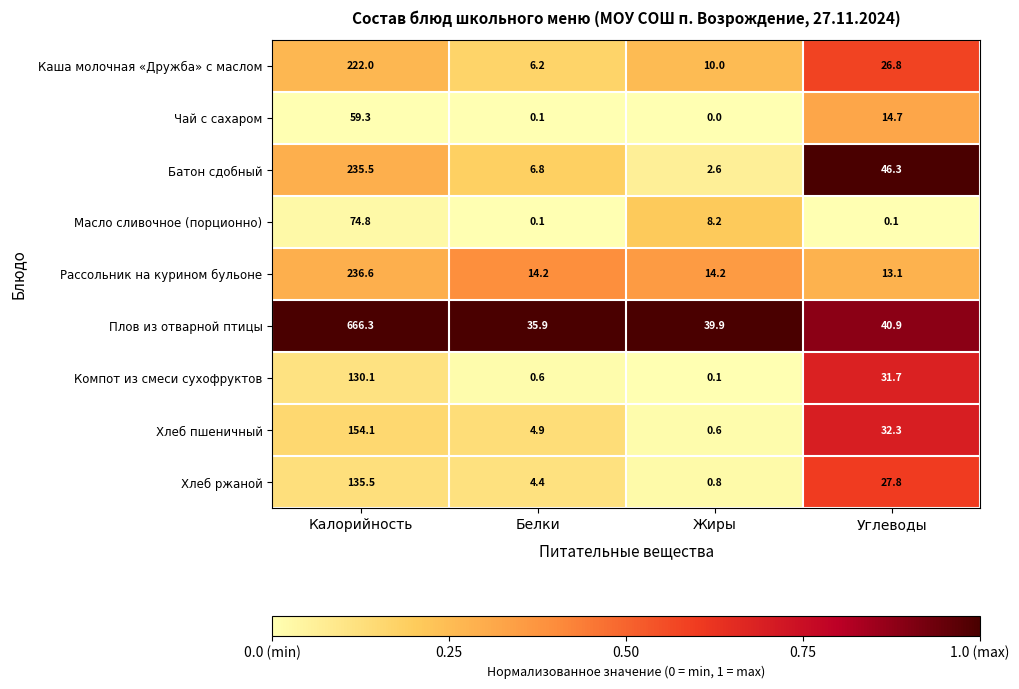

The value of Хлеб пшеничный at Углеводы is 49.5. True or false?

False